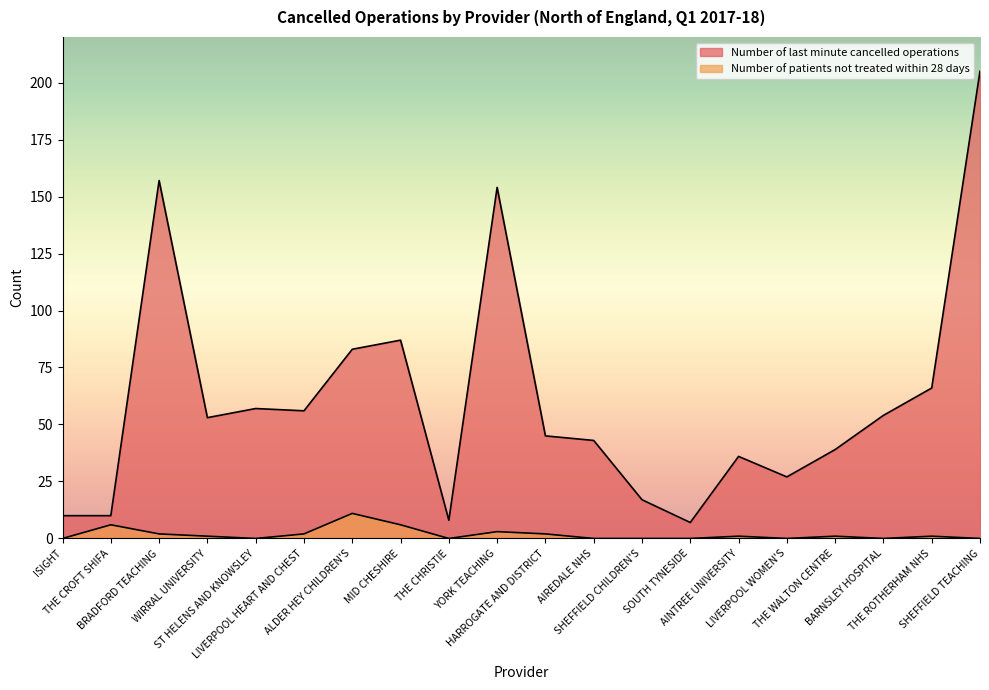

True or false: Number of last minute cancelled operations and Number of patients not treated within 28 days cross at least once.

False